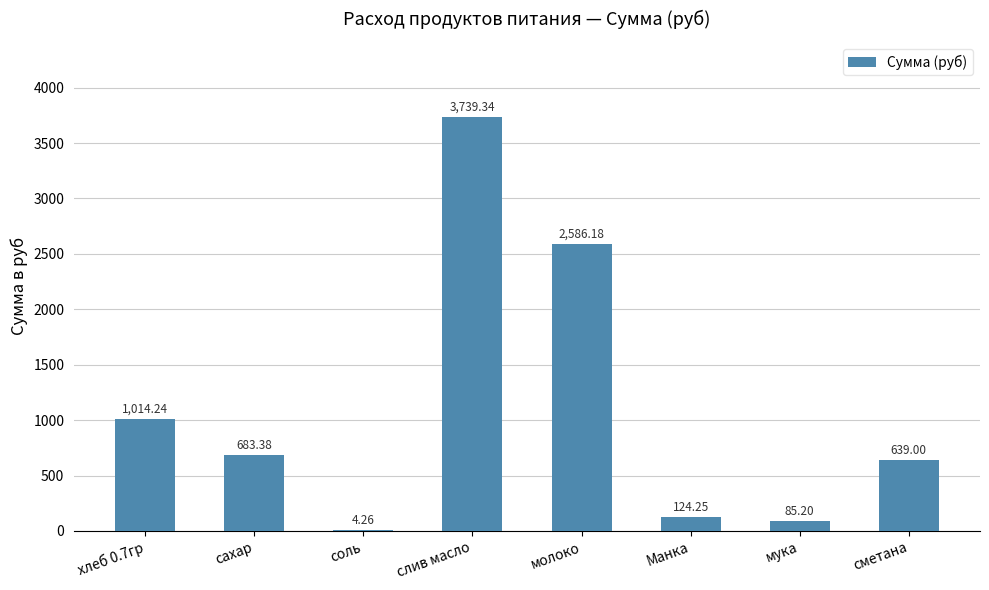

Count the number of data series in this chart.

1